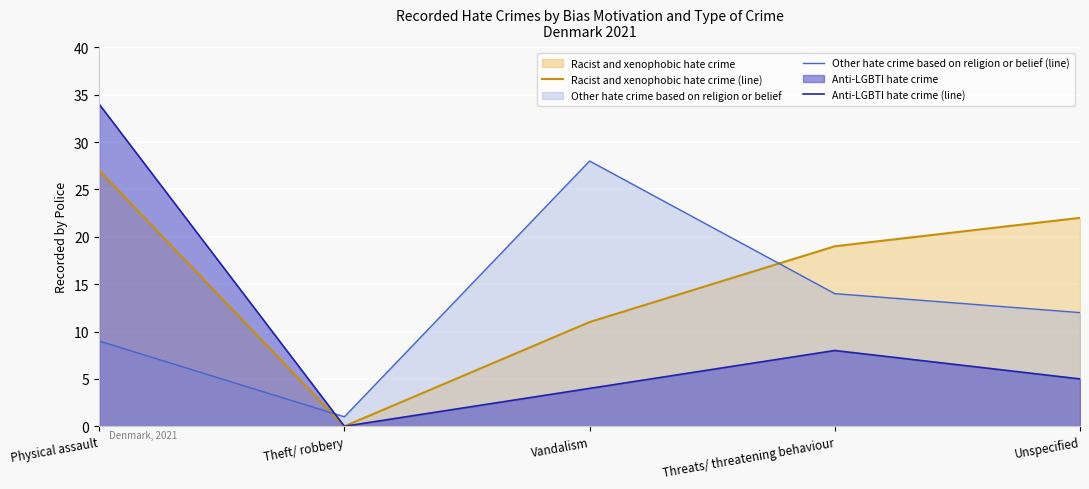

The value of Other hate crime based on religion or belief (line) at Threats/ threatening behaviour is 14. True or false?

True